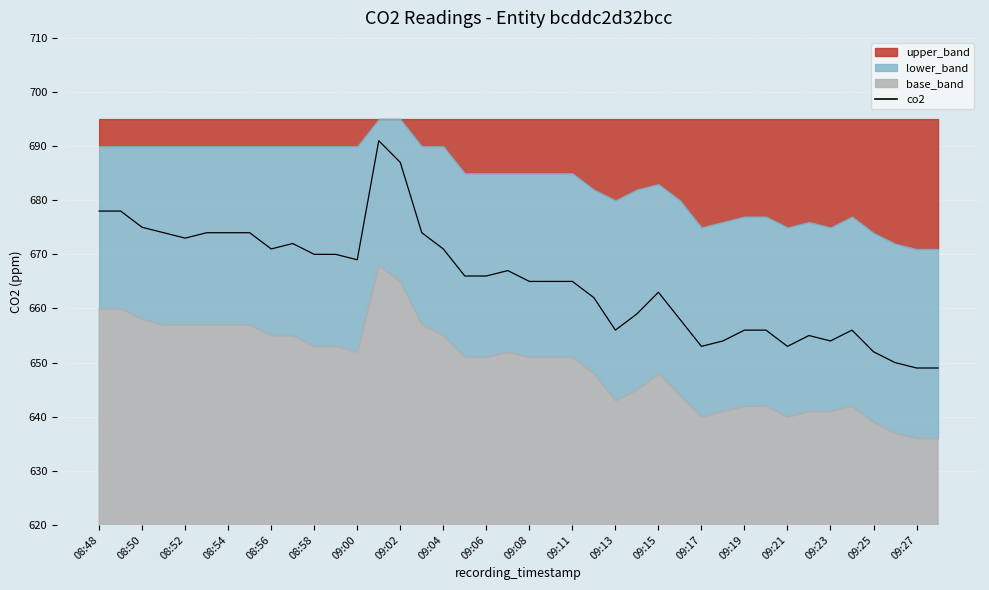

The chart shows a value of 1052 at 09:19. True or false?

False